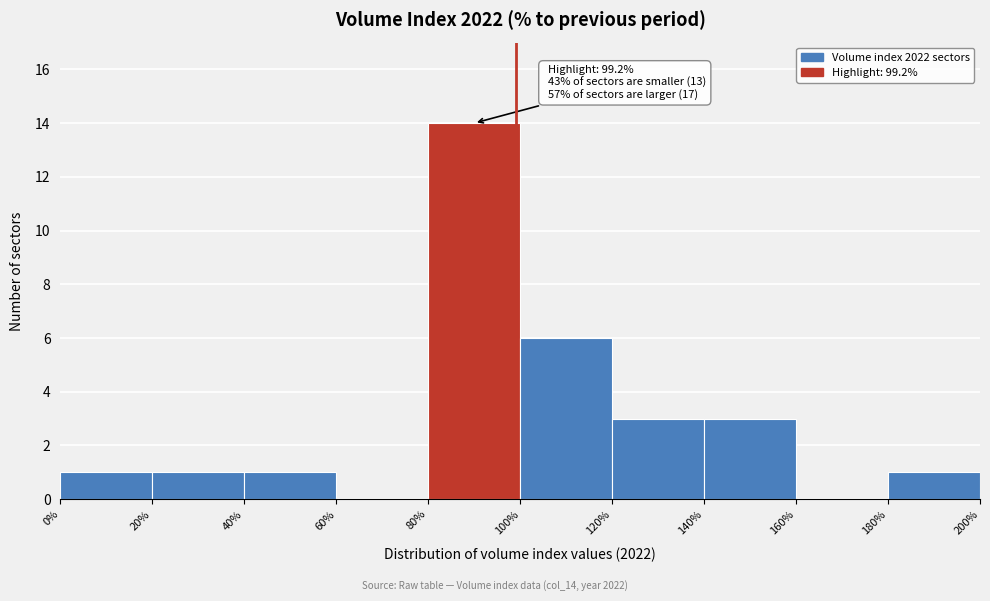

Which range on the x-axis has the tallest bar?

80% to 100%